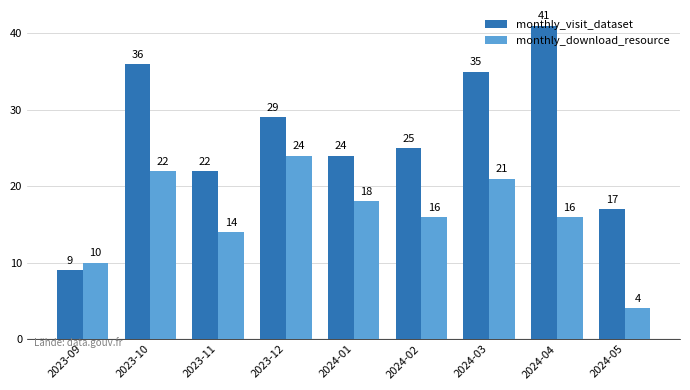

What is the difference between the highest and lowest values at 2024-02?

9